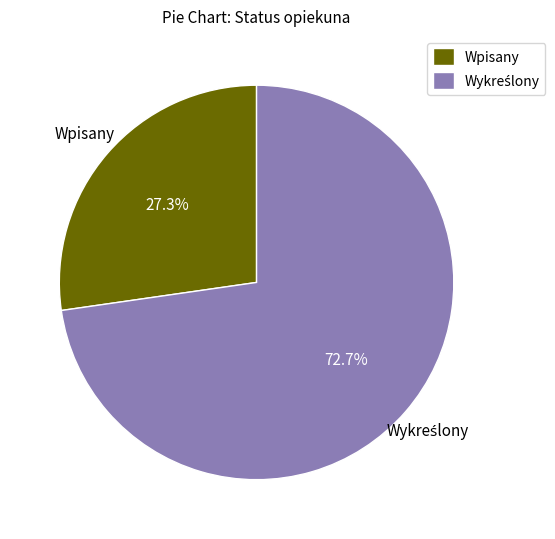

How much of the chart is everything except Wpisany?

72.7%